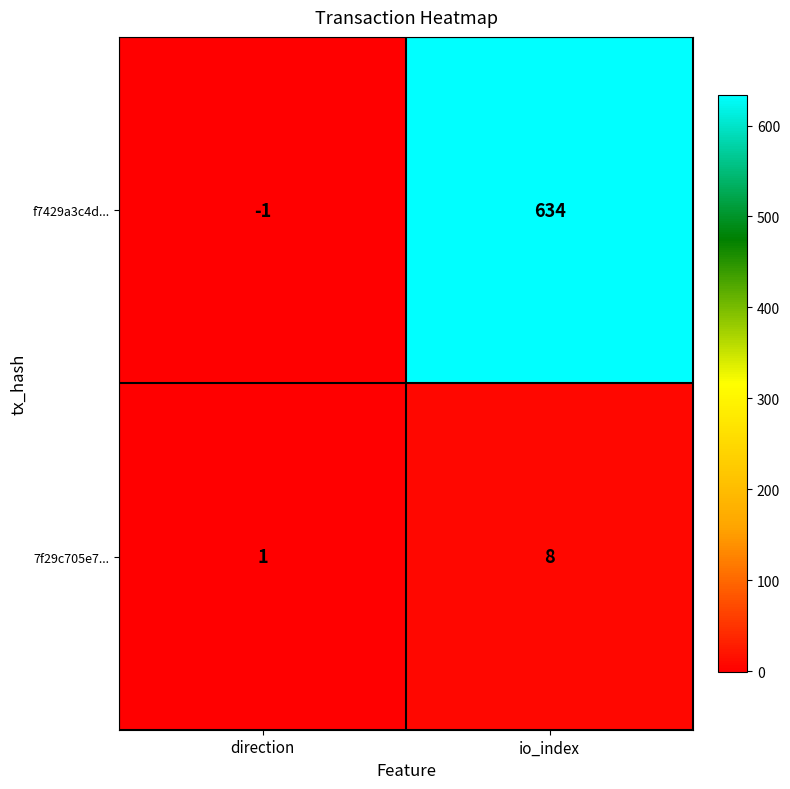

Reading left to right, list all the values displayed in this chart.

f7429a3c4d...: -1	634
7f29c705e7...: 1	8